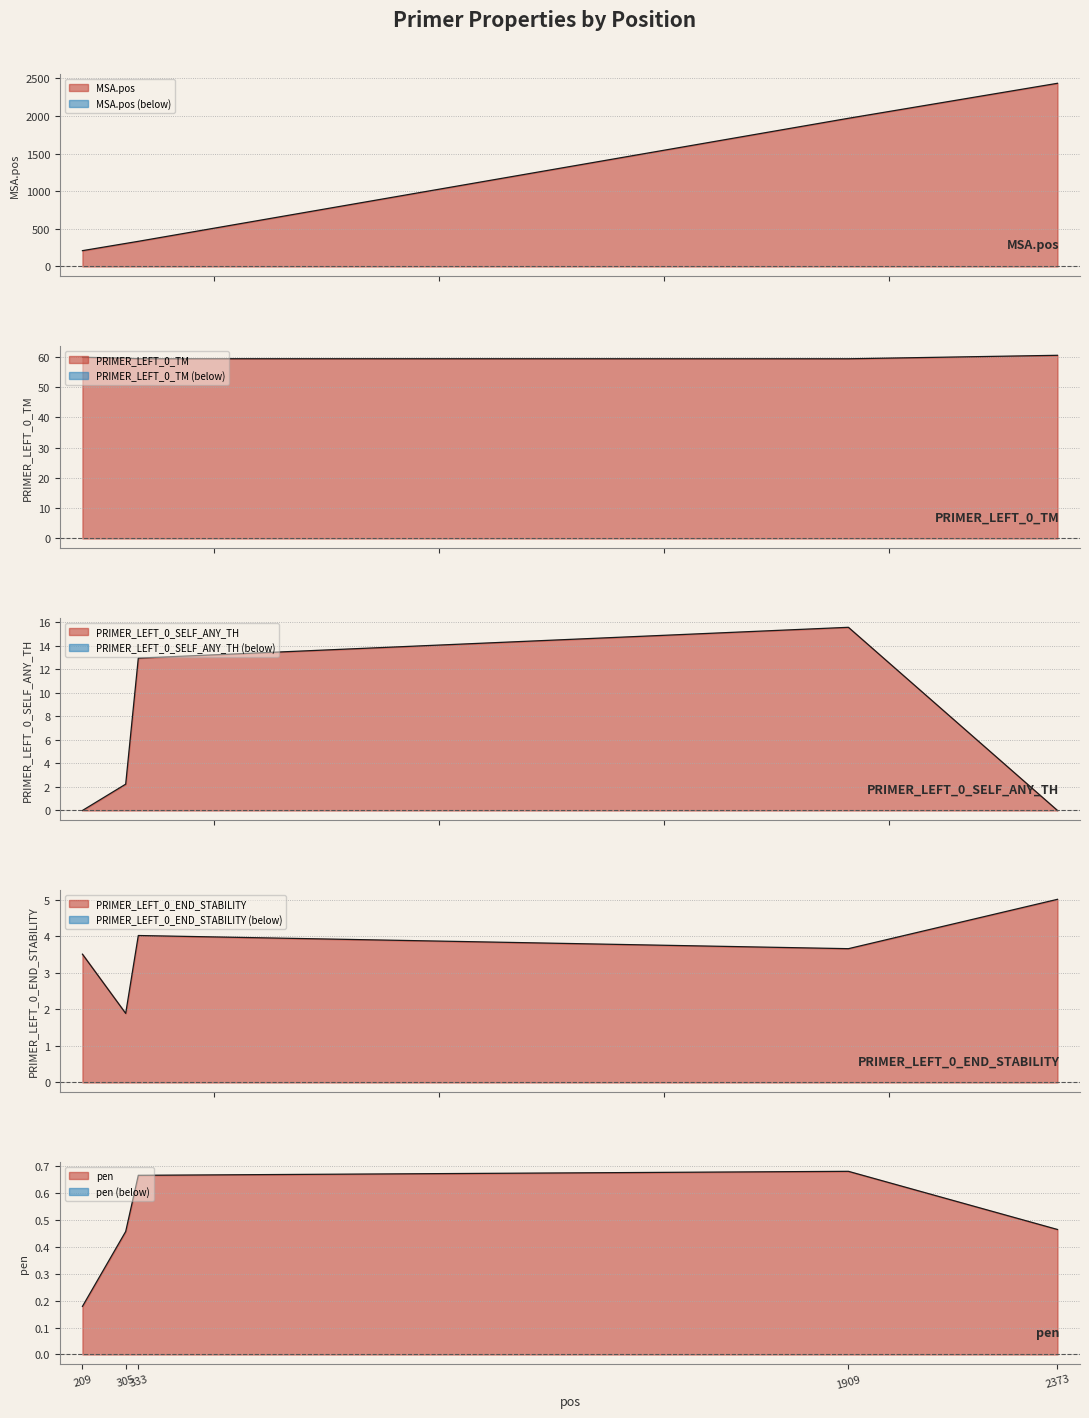

At which label does MSA.pos reach its peak?

2373